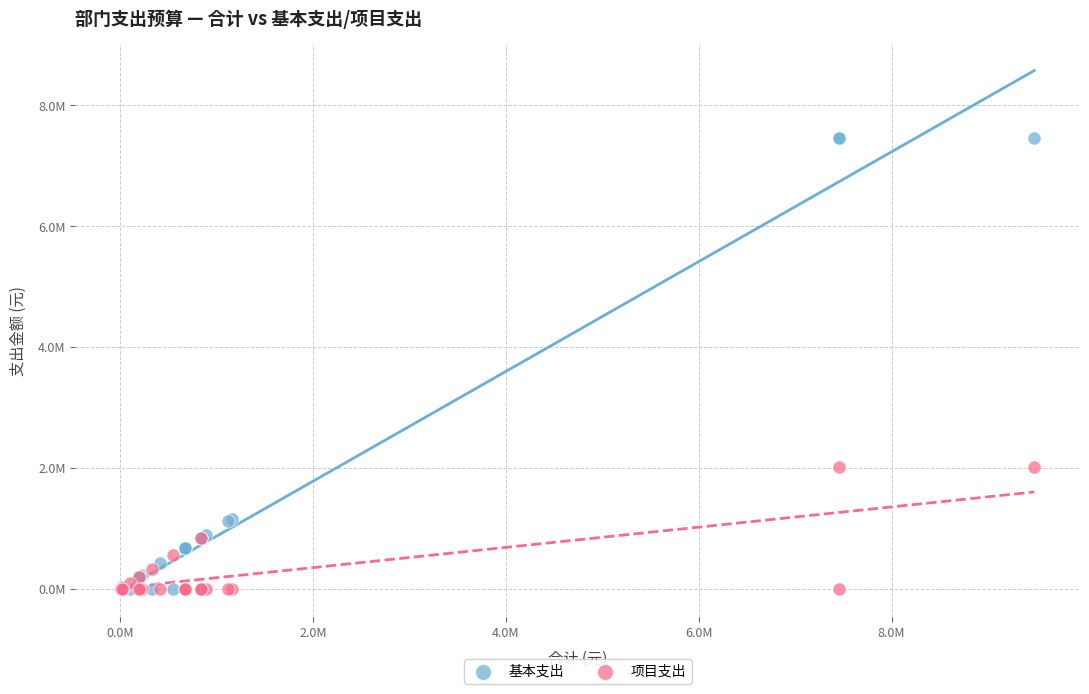

What are all the series names shown in the legend?

基本支出, 项目支出